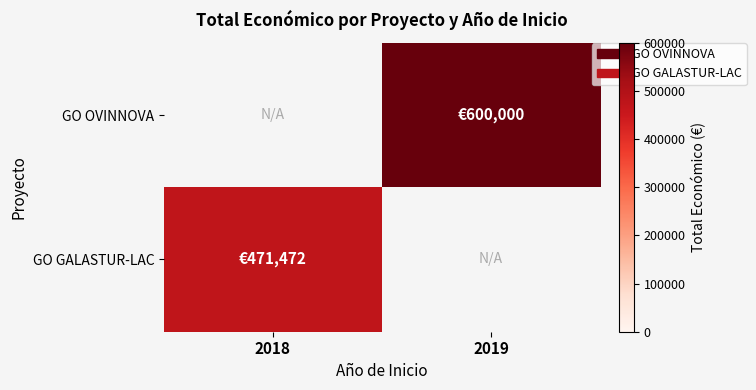

Reading right to left, transcribe all the data shown in this chart.

GO OVINNOVA: 2019=600000	2018=0
GO GALASTUR-LAC: 2019=0	2018=471472